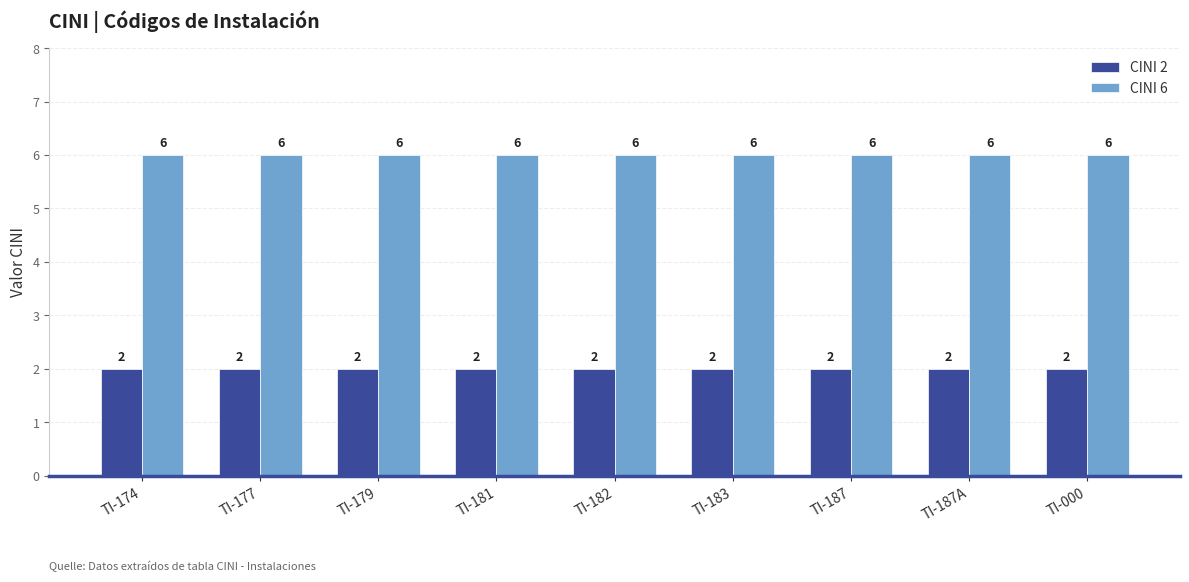

Reading left to right, transcribe all the data shown in this chart.

CINI 2: 2	2	2	2	2	2	2	2	2
CINI 6: 6	6	6	6	6	6	6	6	6